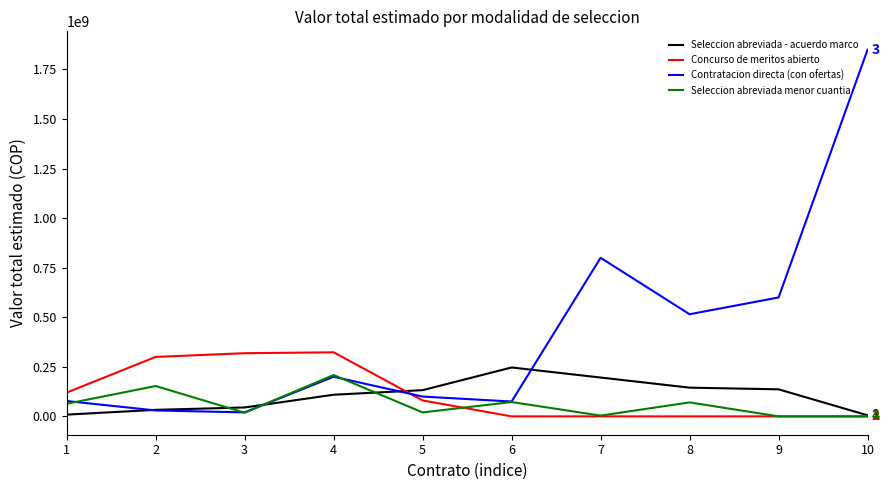

How many lines are shown in the chart?

4